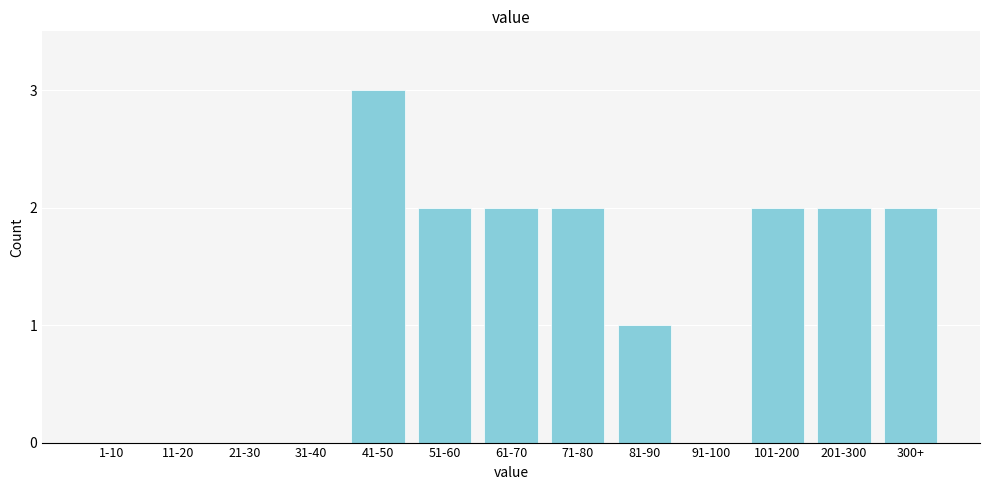

Reading left to right, extract all data points from this chart.

1-10=0	11-20=0	21-30=0	31-40=0	41-50=3	51-60=2	61-70=2	71-80=2	81-90=1	91-100=0	101-200=2	201-300=2	300+=2